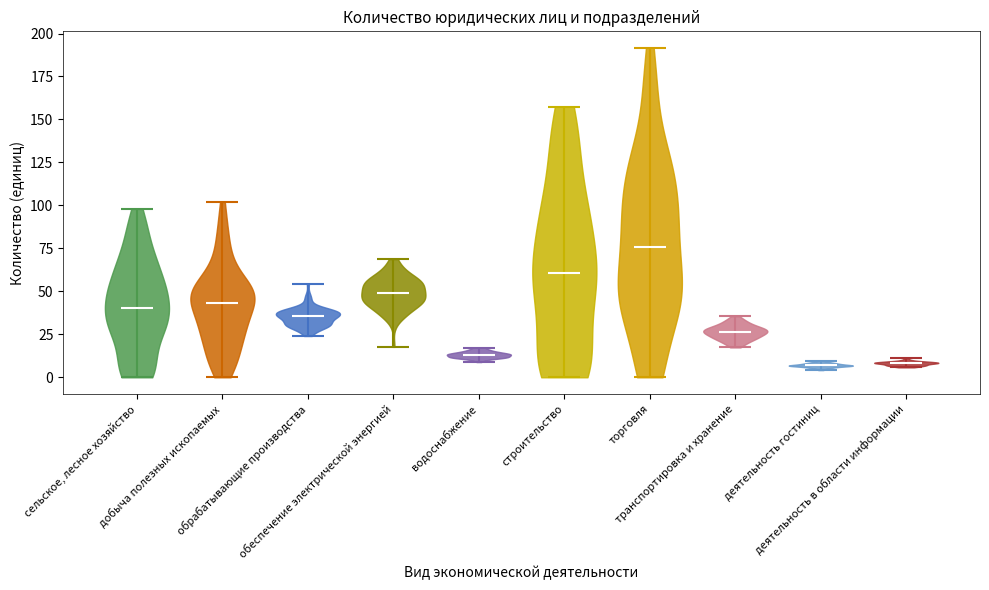

Reading left to right, read every violin against the y-axis: where its median line is, and the lowest and highest points it reaches. The values are not printed on the chart, so give them approximately, as read against the axis.

сельское, лесное хозяйство: median line 40, lowest point 0, highest point 100
добыча полезных ископаемых: median line 45, lowest point 0, highest point 100
обрабатывающие производства: median line 35, lowest point 25, highest point 55
обеспечение электрической энергией: median line 50, lowest point 20, highest point 70
водоснабжение: median line 15, lowest point 10, highest point 15
строительство: median line 60, lowest point 0, highest point 160
торговля: median line 75, lowest point 0, highest point 190
транспортировка и хранение: median line 25, lowest point 15, highest point 35
деятельность гостиниц: median line 5, lowest point 5, highest point 10
деятельность в области информации: median line 10, lowest point 5, highest point 10